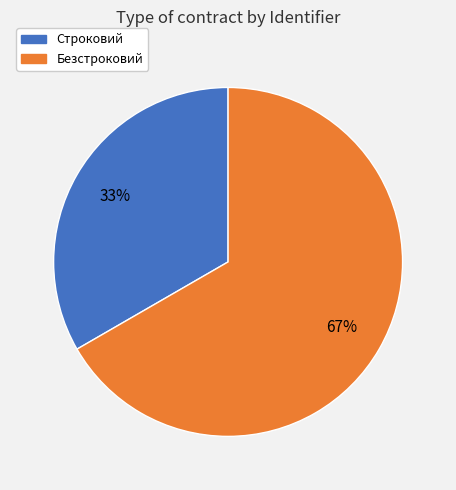

Do Строковий and Безстроковий together represent more than half of the pie?

Yes